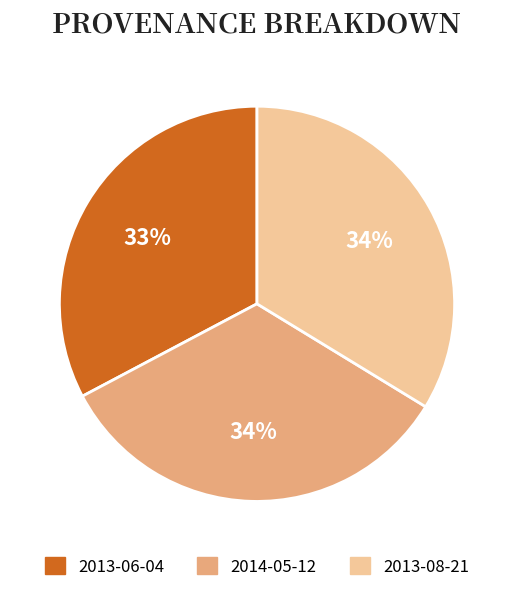

To the nearest percent, what percentage of the pie is 2013-08-21?

34%